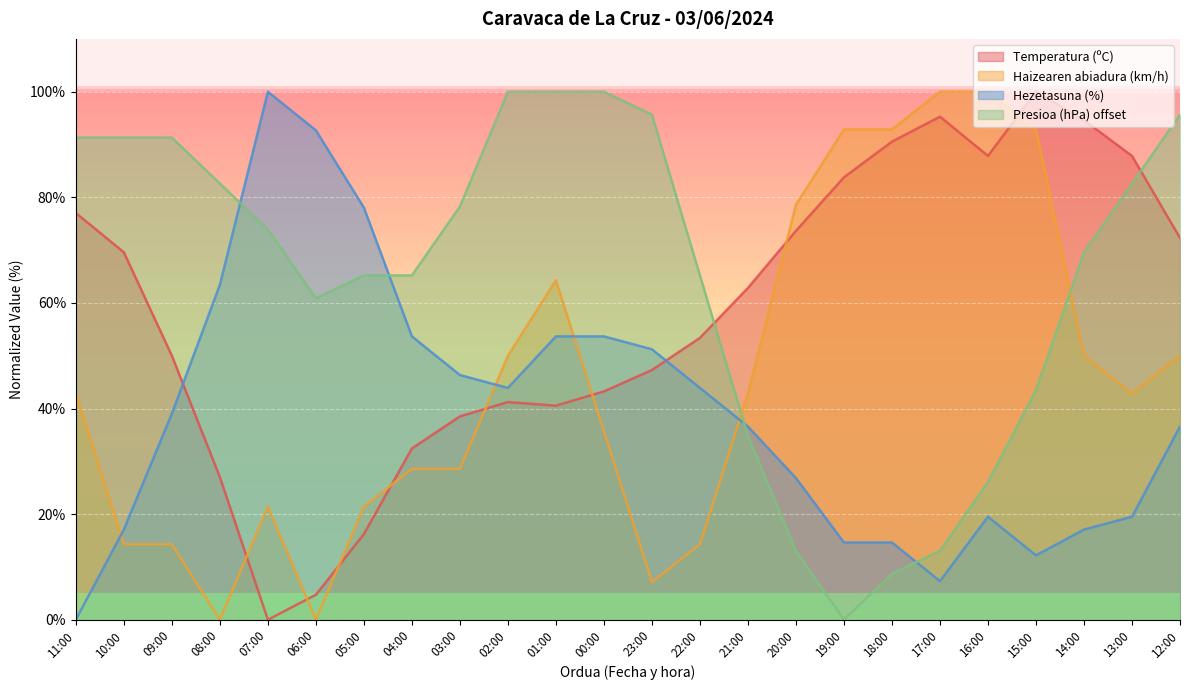

What is the sum of the Presioa (hPa) offset values at 03:00 and 19:00?

78.3